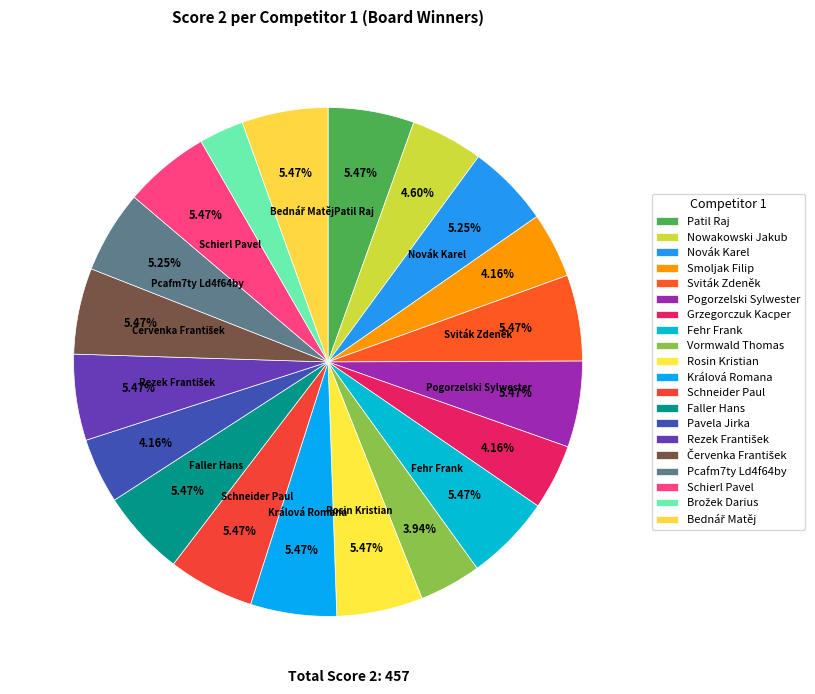

What is the change in value from Faller Hans to Pavela Jirka?

-6